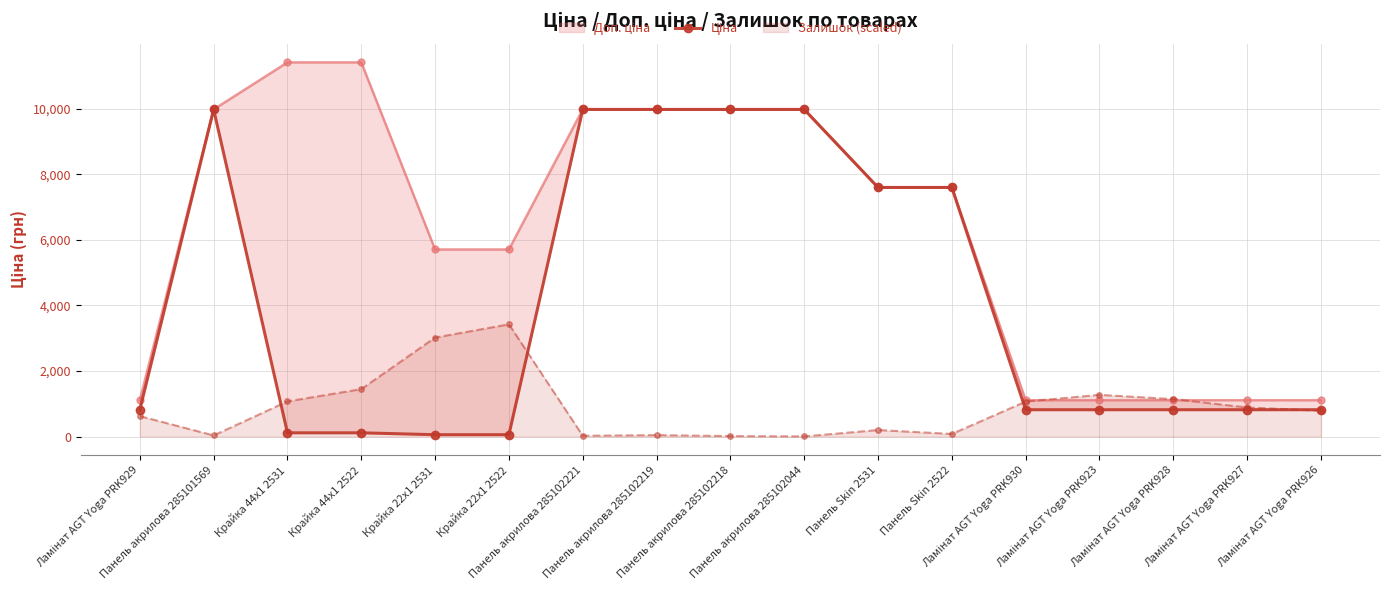

List the labels in order of value, smallest first.

Крайка 22x1 2531, Крайка 22x1 2522, Крайка 44x1 2531, Крайка 44x1 2522, Ламінат AGT Yoga PRK929, Ламінат AGT Yoga PRK930, Ламінат AGT Yoga PRK923, Ламінат AGT Yoga PRK928, Ламінат AGT Yoga PRK927, Ламінат AGT Yoga PRK926, Панель Skin 2531, Панель Skin 2522, Панель акрилова 285101569, Панель акрилова 285102221, Панель акрилова 285102219, Панель акрилова 285102218, Панель акрилова 285102044